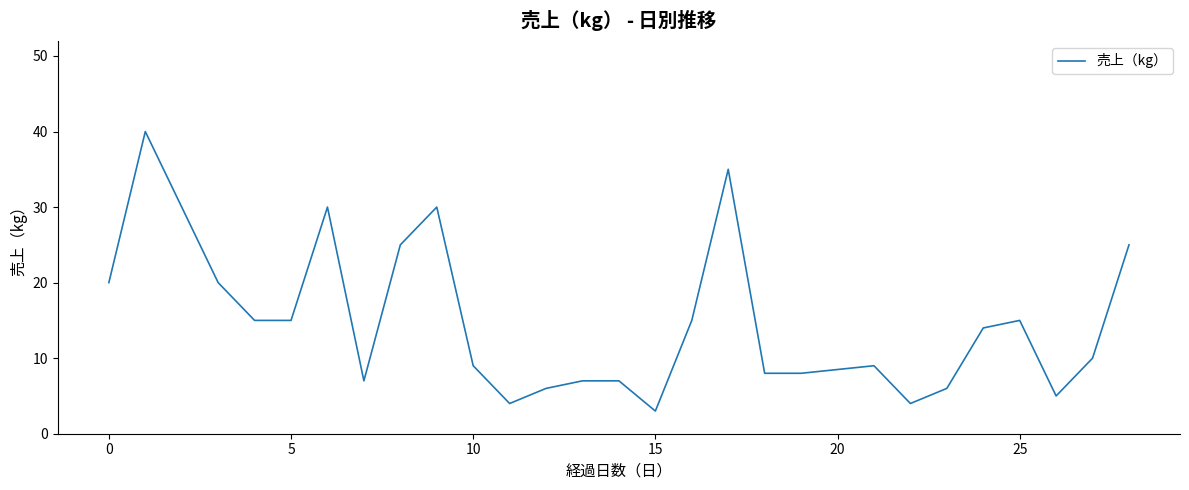

What is the difference between the second highest and second lowest values?

31